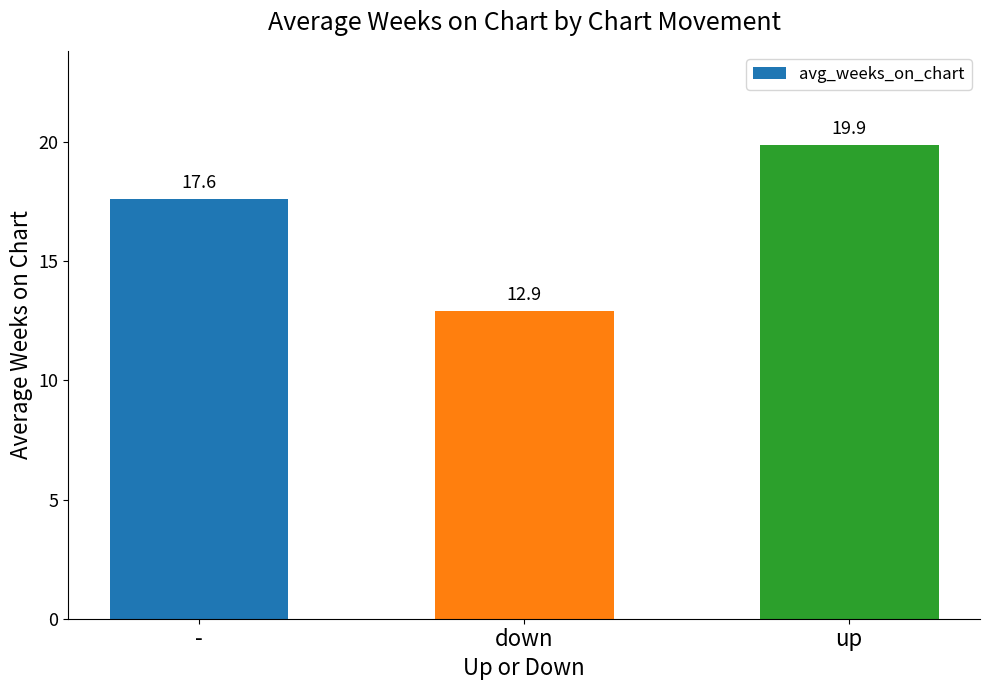

List the labels in order of value, largest first.

up, -, down